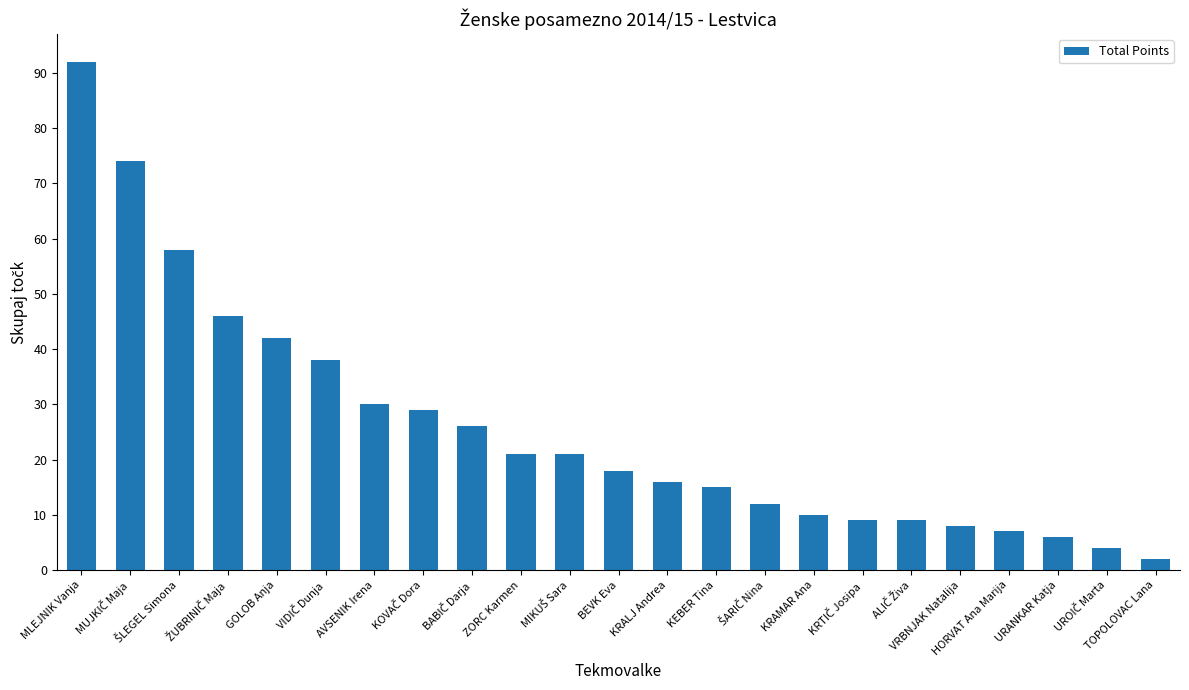

What is the label of the 5th bar from the right?

VRBNJAK Natalija